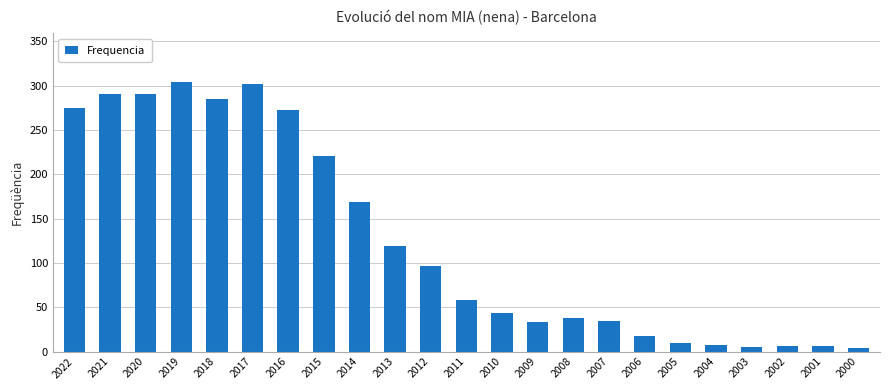

Is it true that the value at 2014 is 55?

False